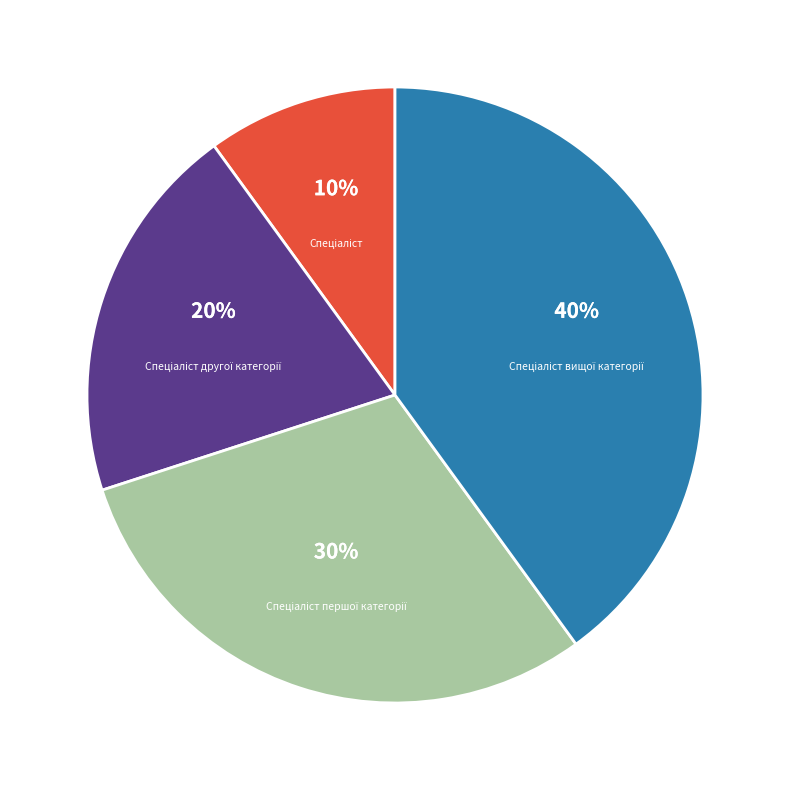

To the nearest percent, what is the difference between the largest and smallest slice percentages?

30%